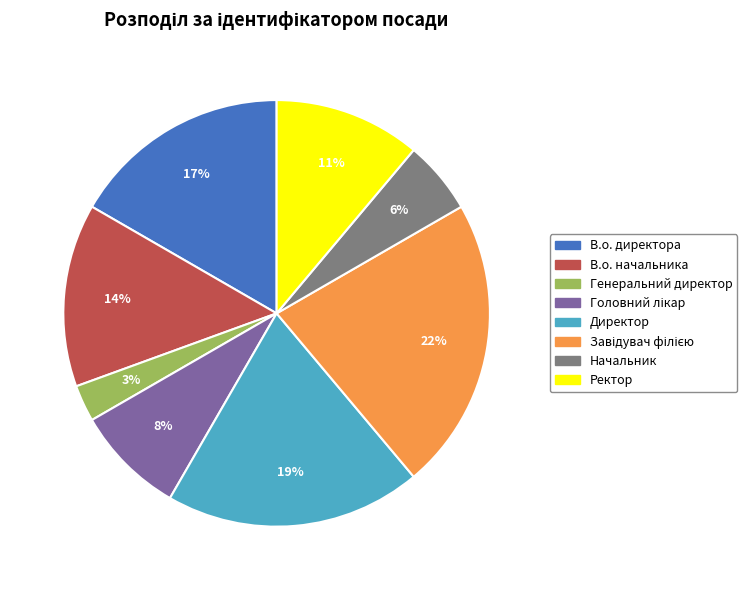

To the nearest percent, what is the average slice percentage?

12%